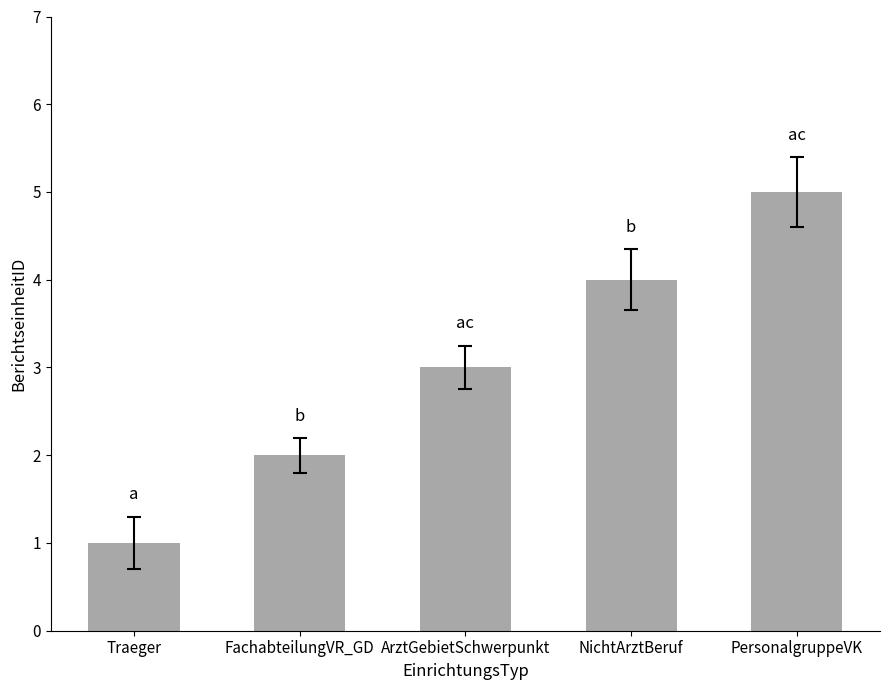

What is the difference between the maximum and second lowest values?

3